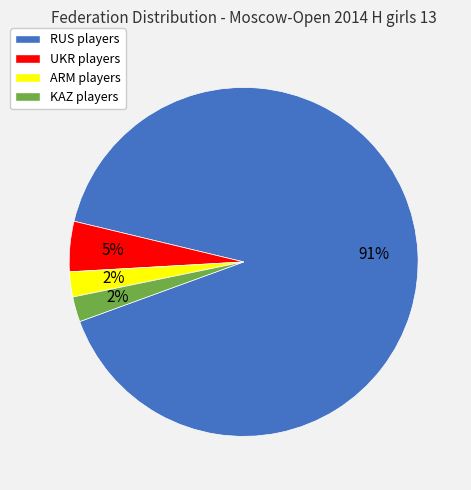

The RUS slice represents 83% of the pie. True or false?

False